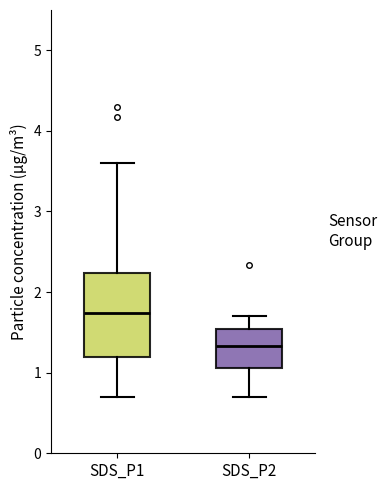

Reading left to right, transcribe this box plot: for each box, give where its median line is, the range the box spans, and where its two whiskers end, as read against the y-axis. The values are not printed on the chart, so give them approximately, as read against the axis.

SDS_P1: median 1.7, box 1.2 to 2.2, whiskers 0.7 to 3.6
SDS_P2: median 1.3, box 1.1 to 1.5, whiskers 0.7 to 1.7